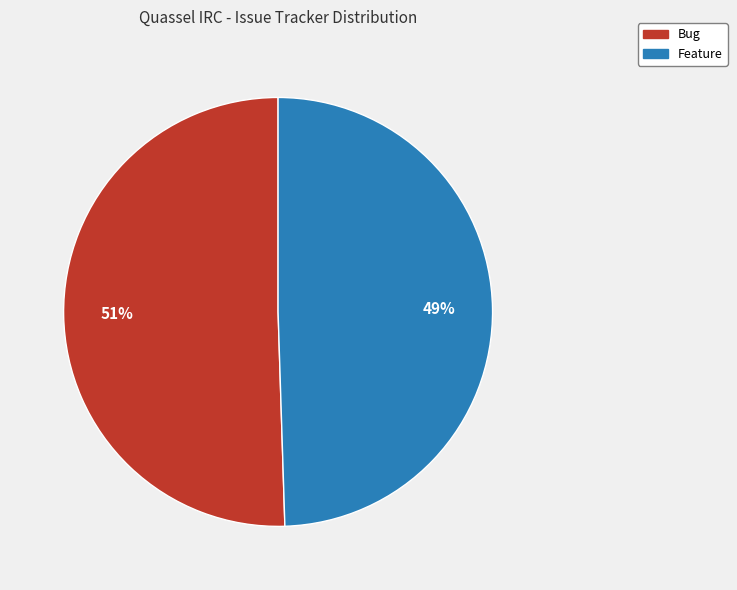

How many segments does this pie chart have?

2